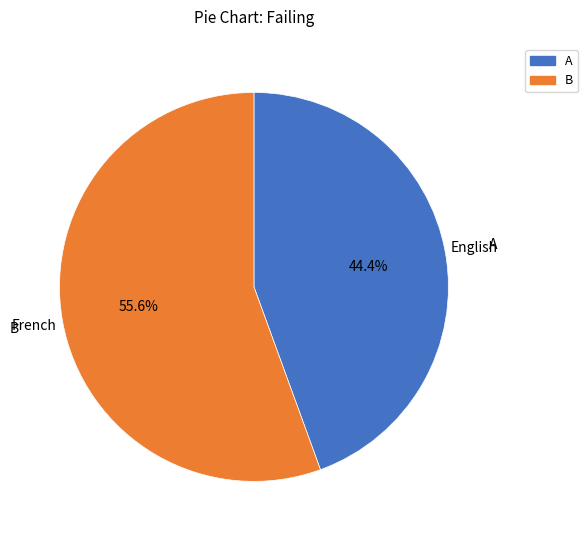

Count the number of slices in the pie.

2